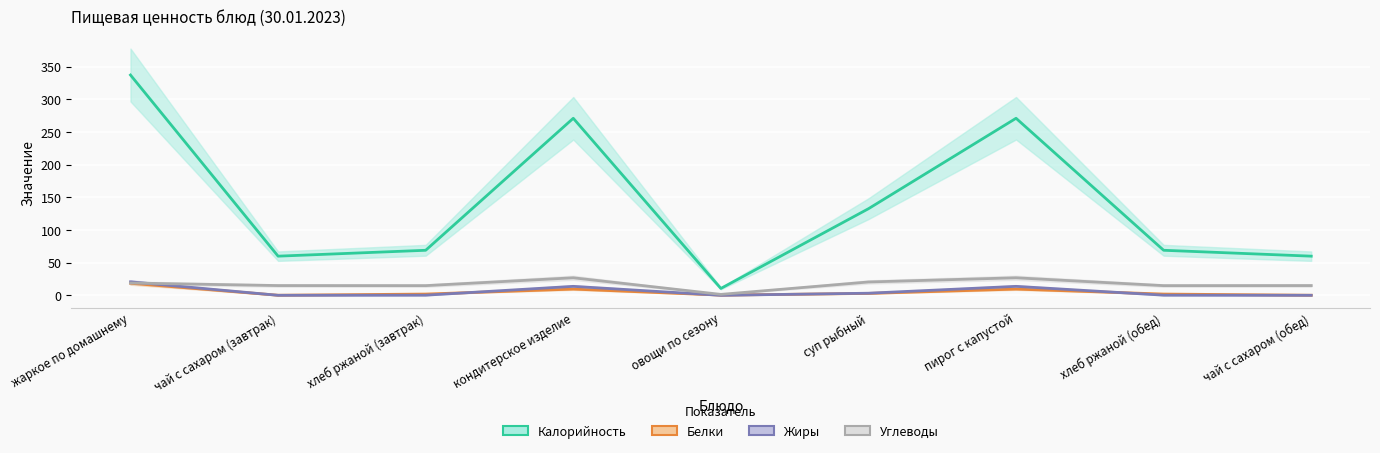

What value does the Жиры series have at жаркое по домашнему?

20.7